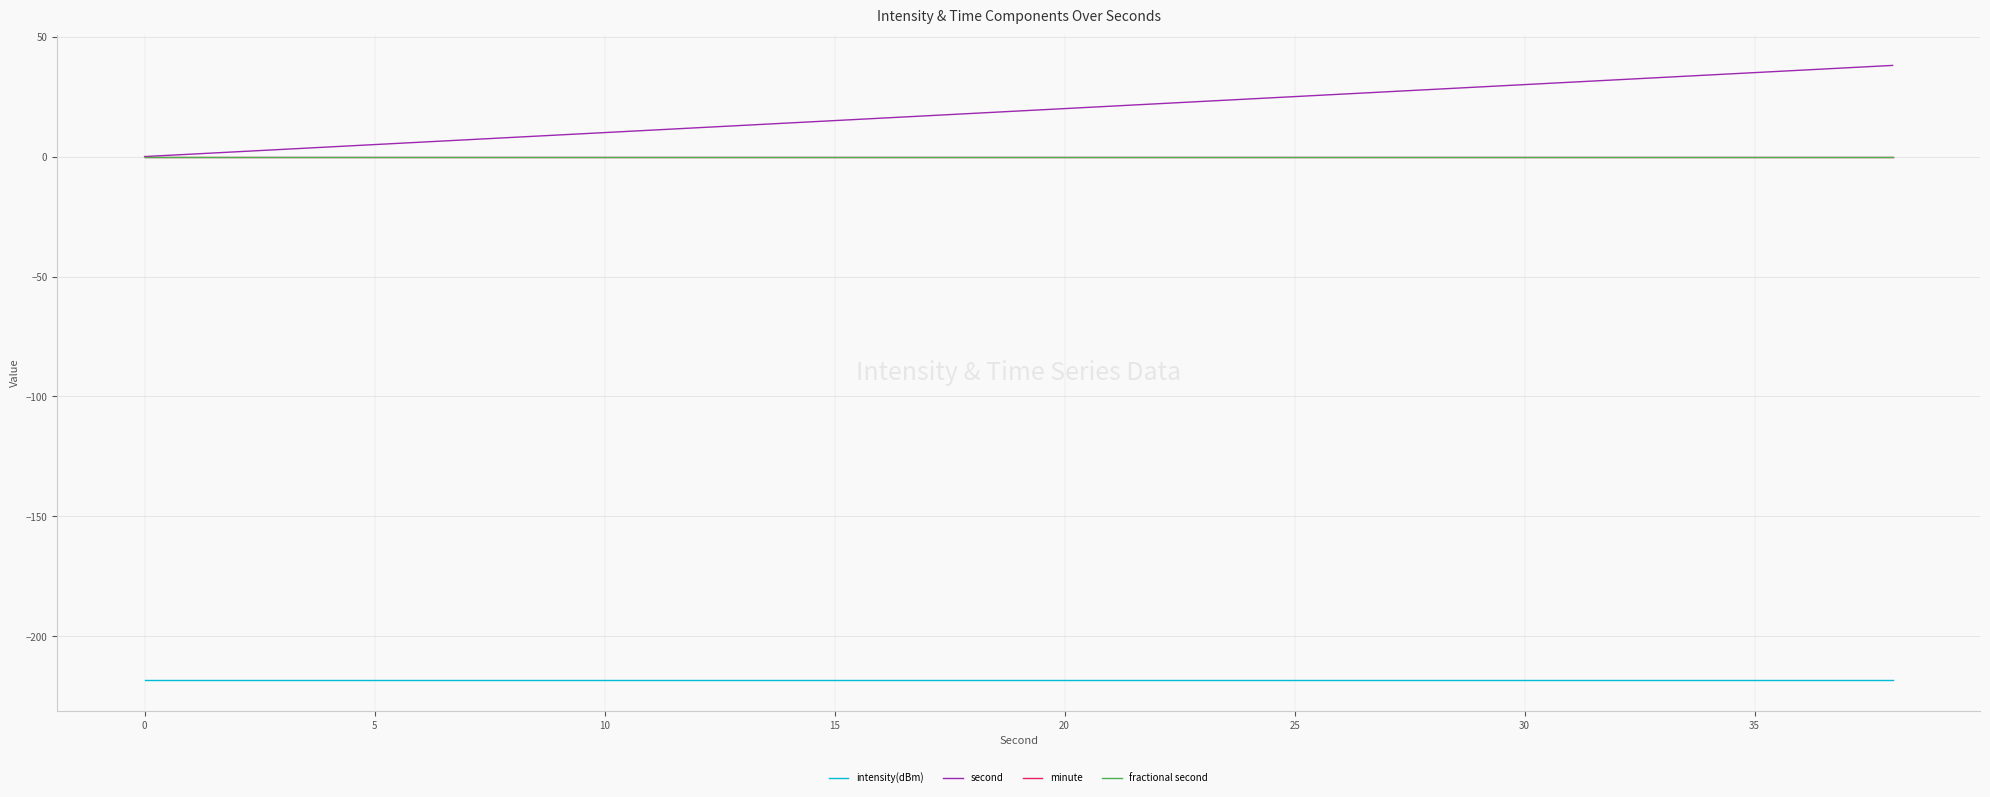

Does the chart display data point markers on the line(s)?

No